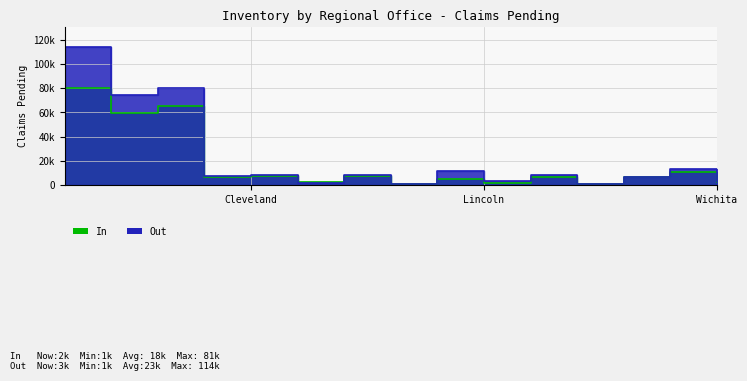

How many categories are shown in the chart?

15